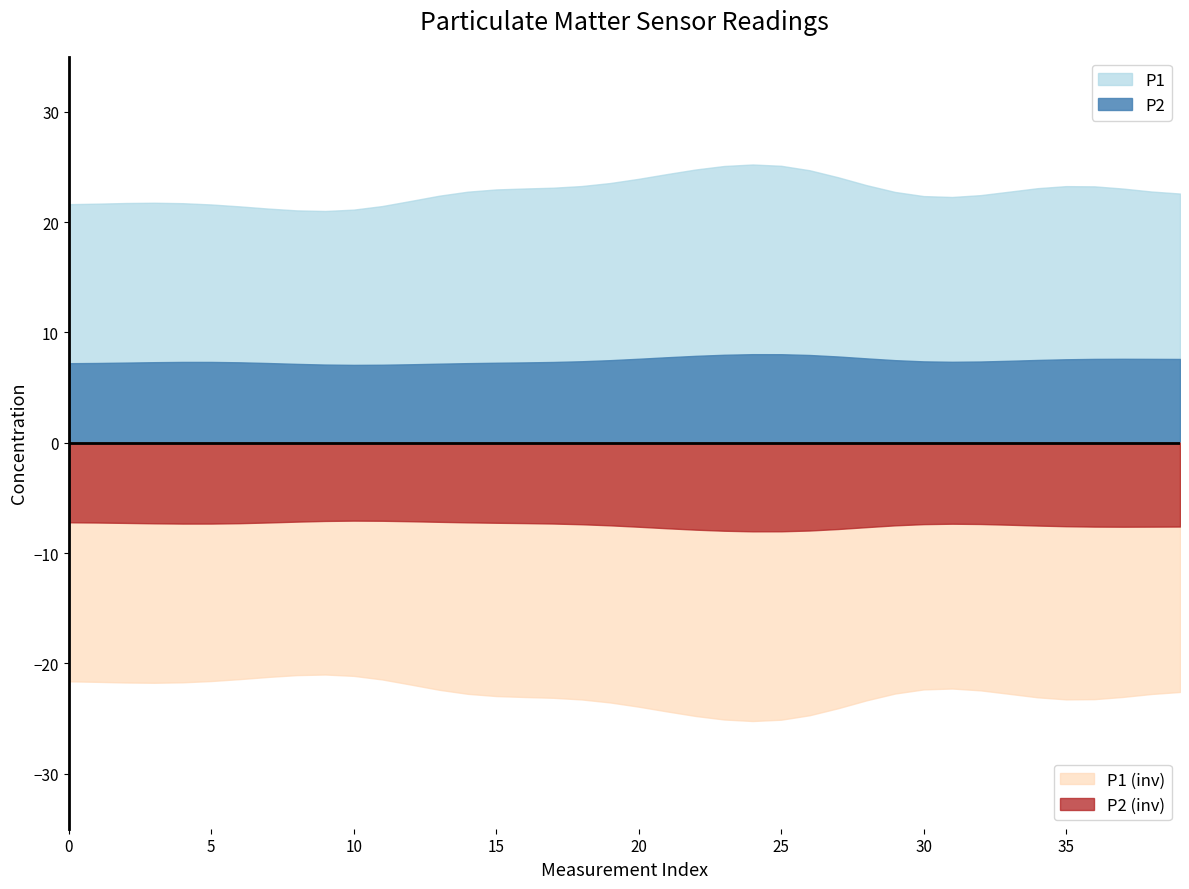

What is the spread (max minus min) of values at 25?

50.2